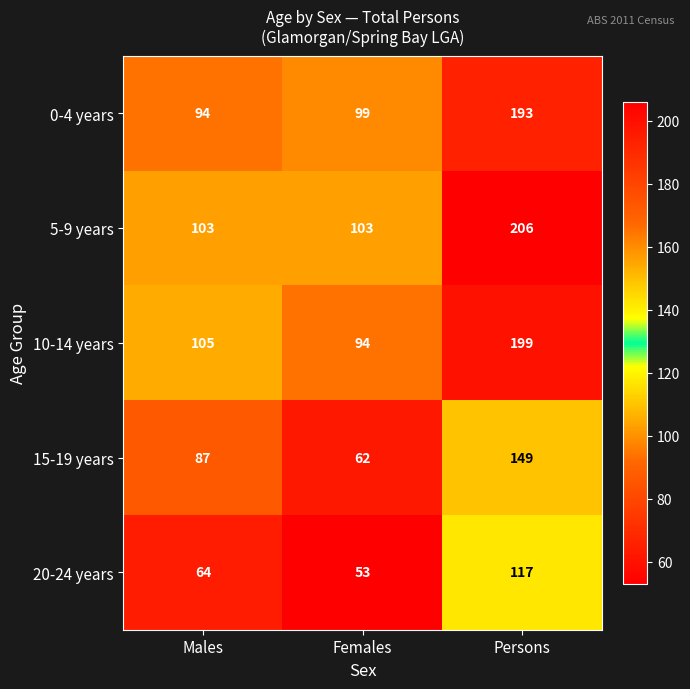

How many 10-14 years values are between 94 and 199?

3